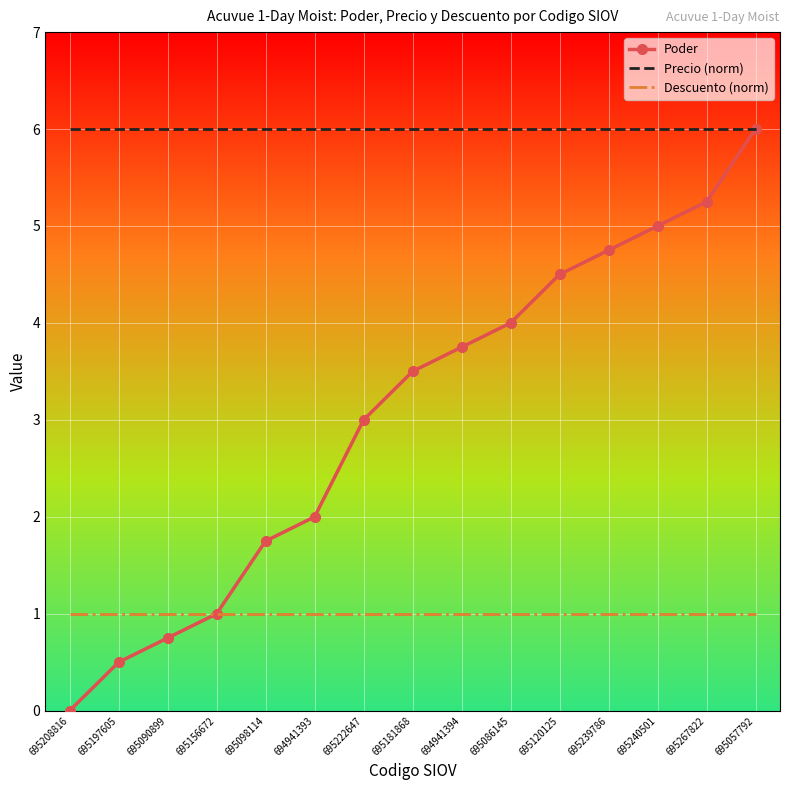

List the labels in order of Poder value, smallest first.

695208816, 695197605, 695090899, 695156672, 695098114, 694941393, 695222647, 695181868, 694941394, 695086145, 695120125, 695239786, 695240501, 695267822, 695057792